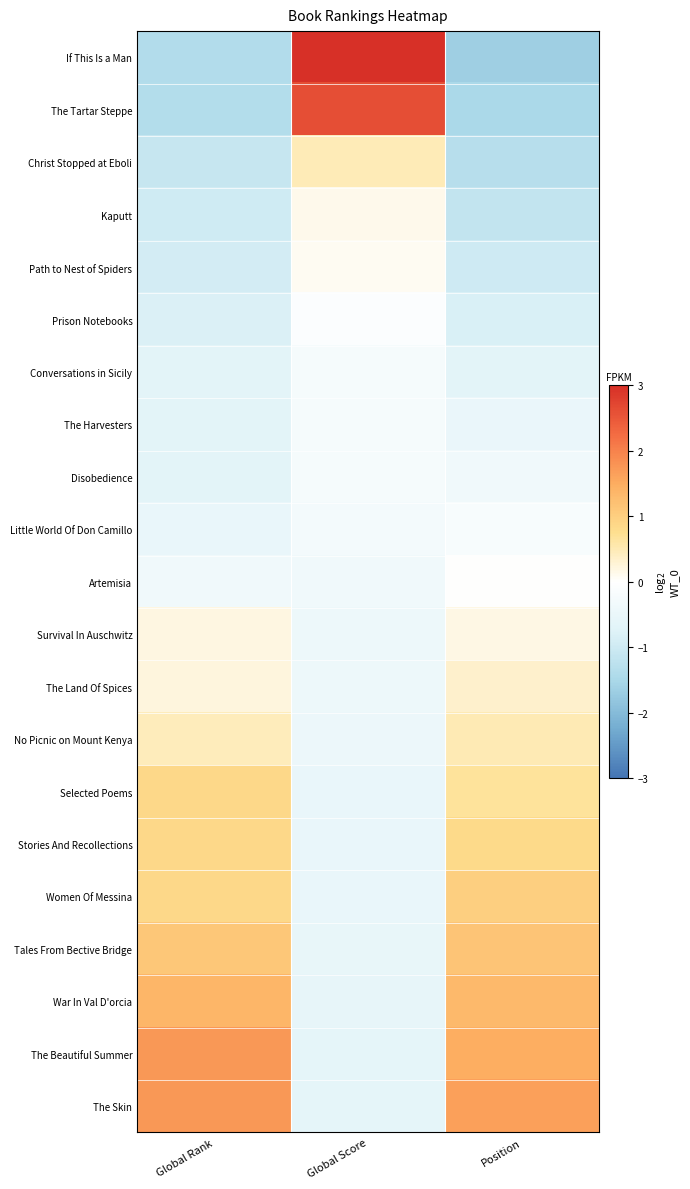

How many data points does each series have?

3